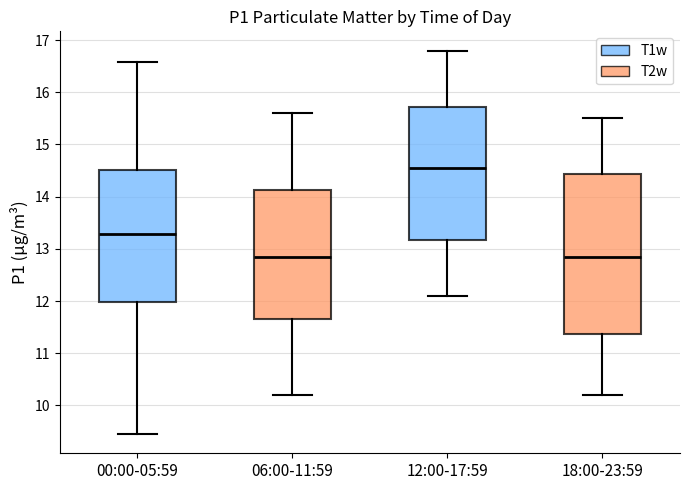

Which box has the highest median line?

12:00-17:59